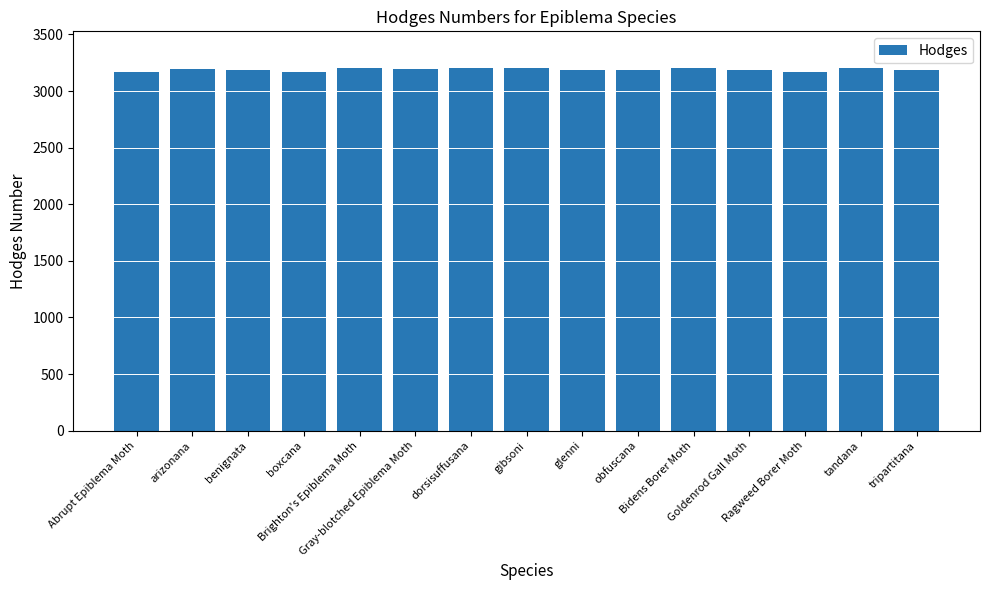

What is the sum of all values?

47851.3